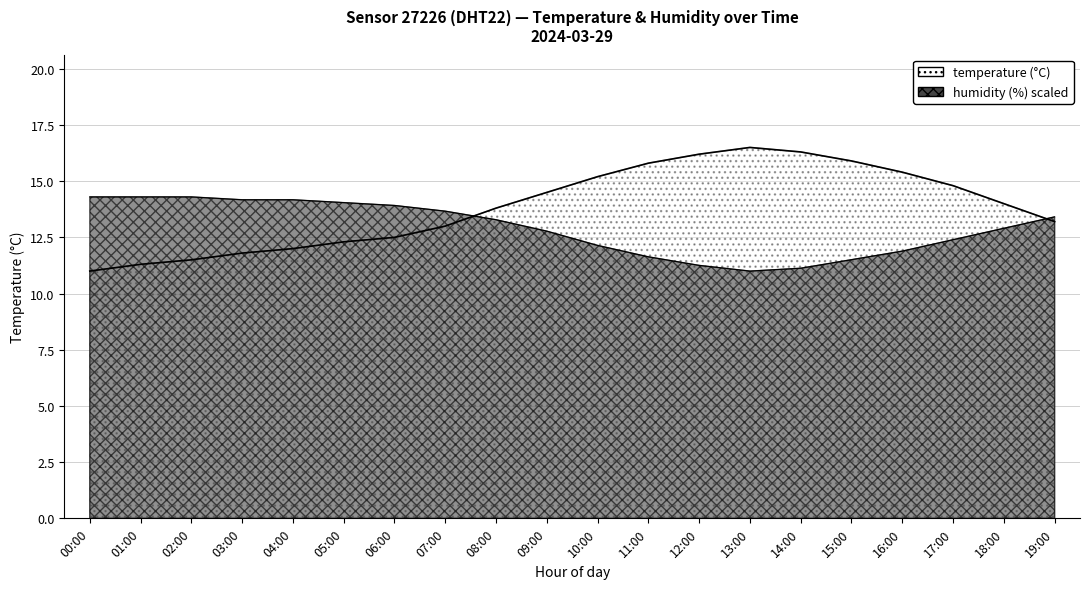

How many data points does each series have?

20